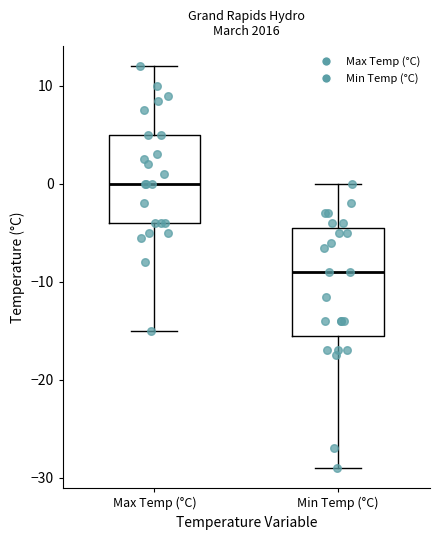

Which box's median line is the highest?

Max Temp (°C)